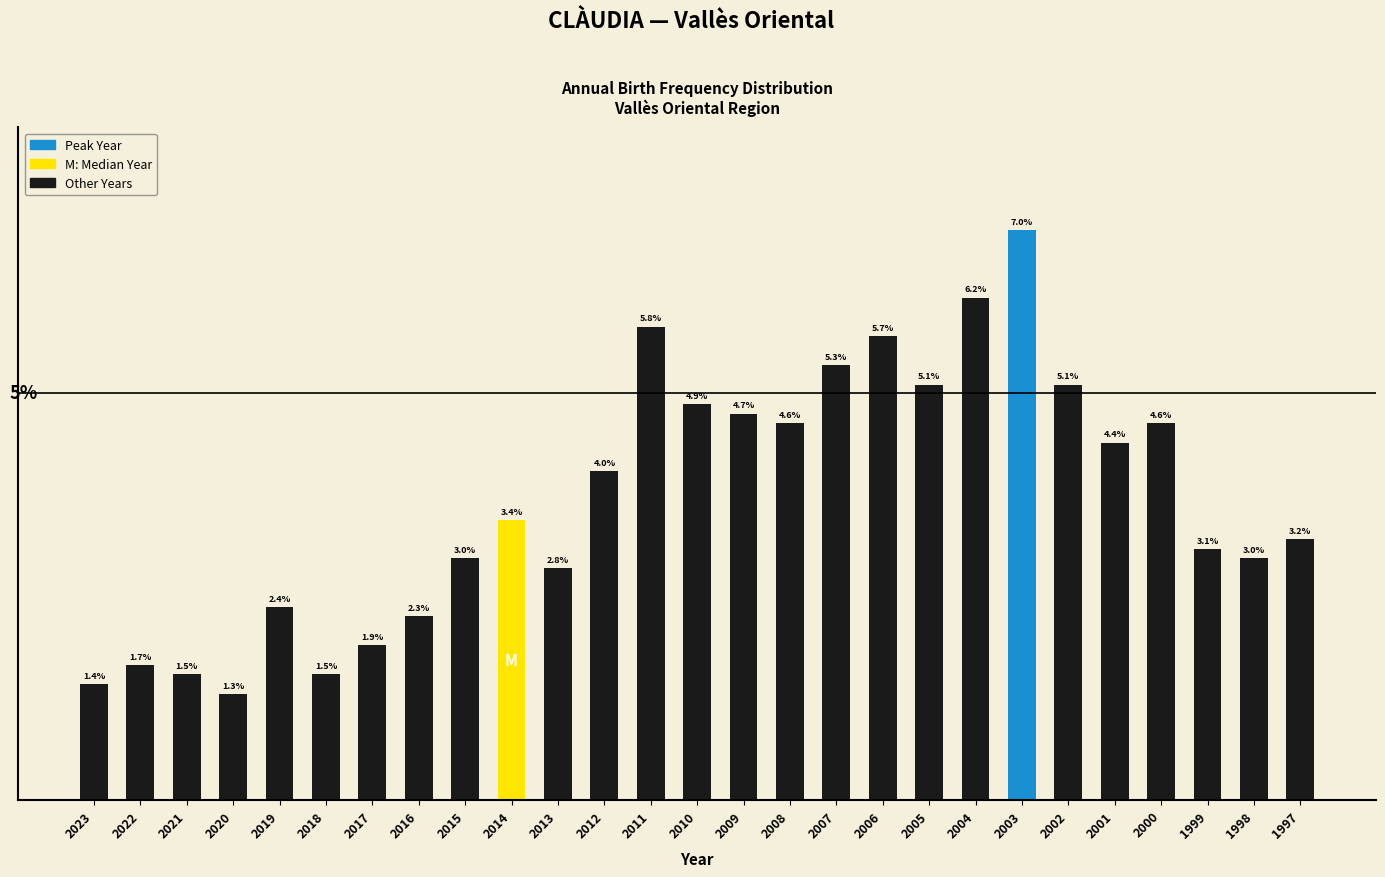

Does the chart contain any negative values?

No